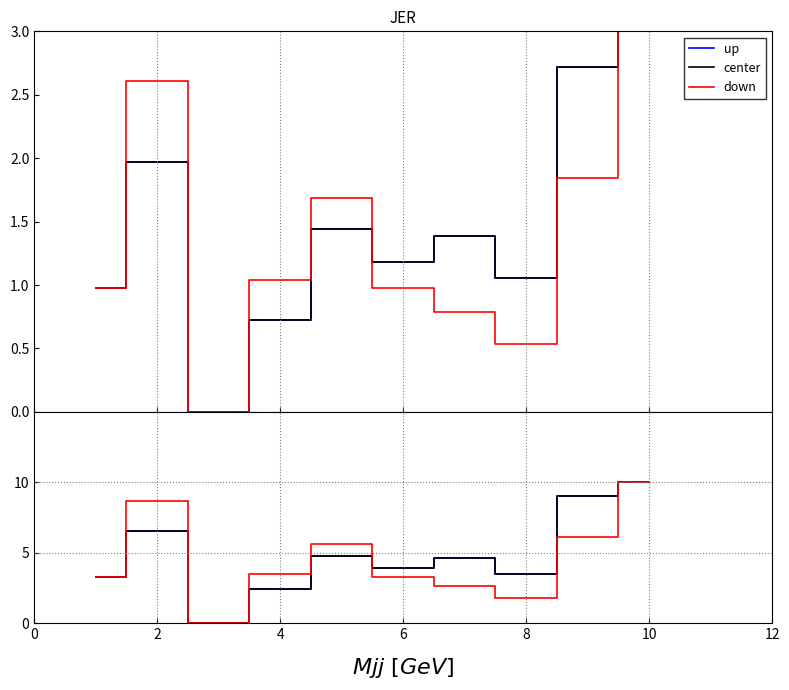

What is the label of the 3rd point from the left?

4